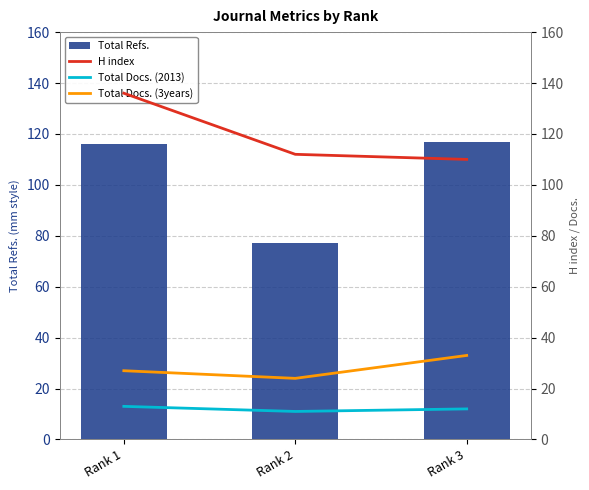

List the series in order of their peak value, highest first.

H index, Total Refs., Total Docs. (3years), Total Docs. (2013)